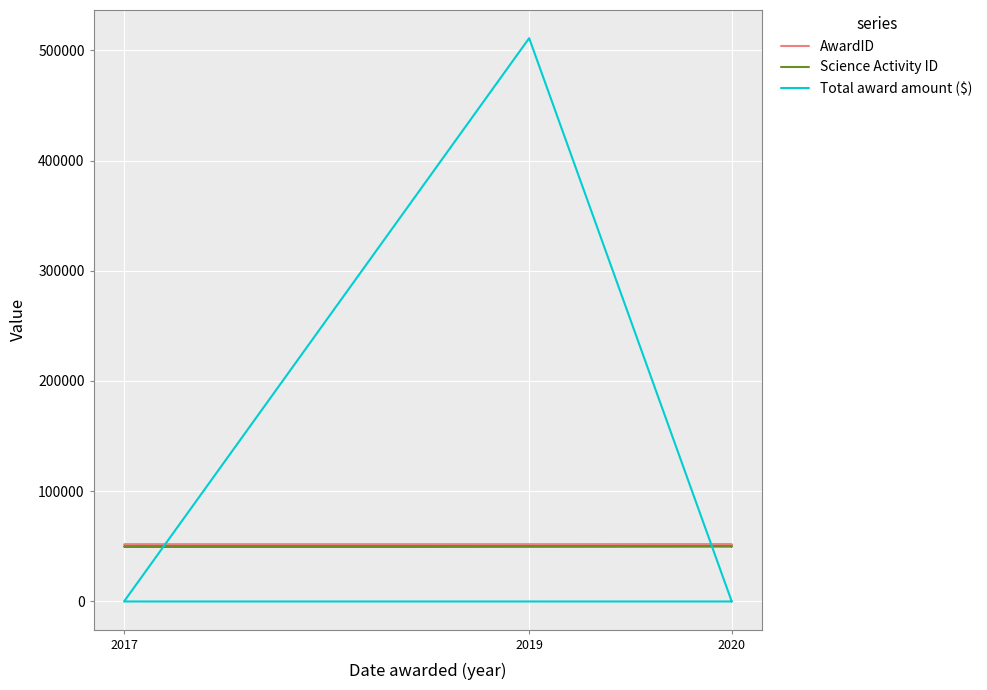

Rank the series by their maximum value, from highest to lowest.

Total award amount ($), AwardID, Science Activity ID